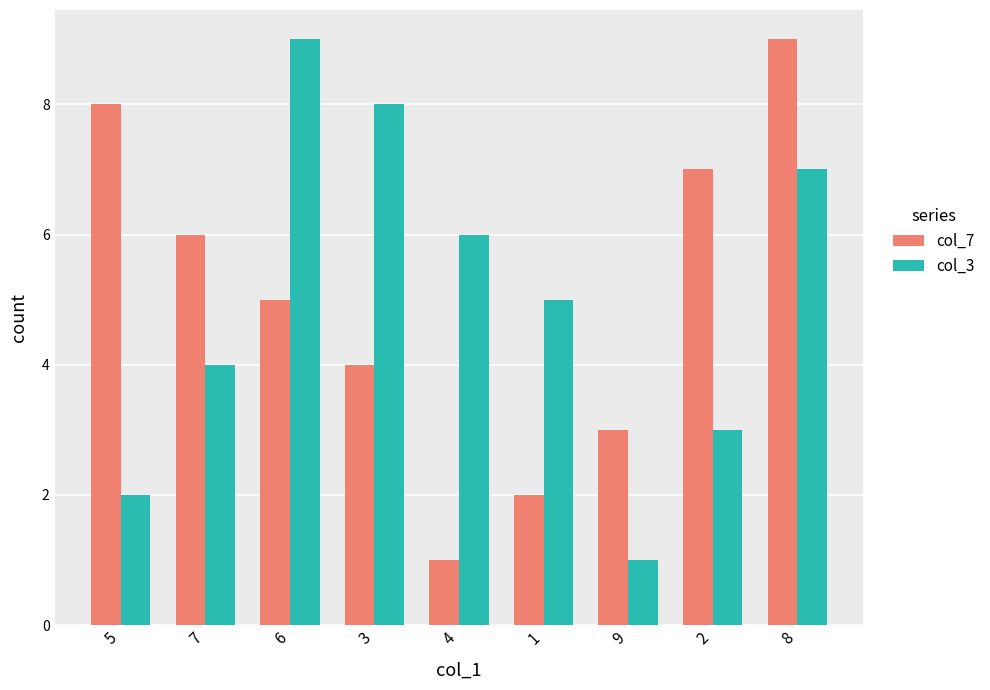

Is it true that col_3 equals 2 at 5?

True